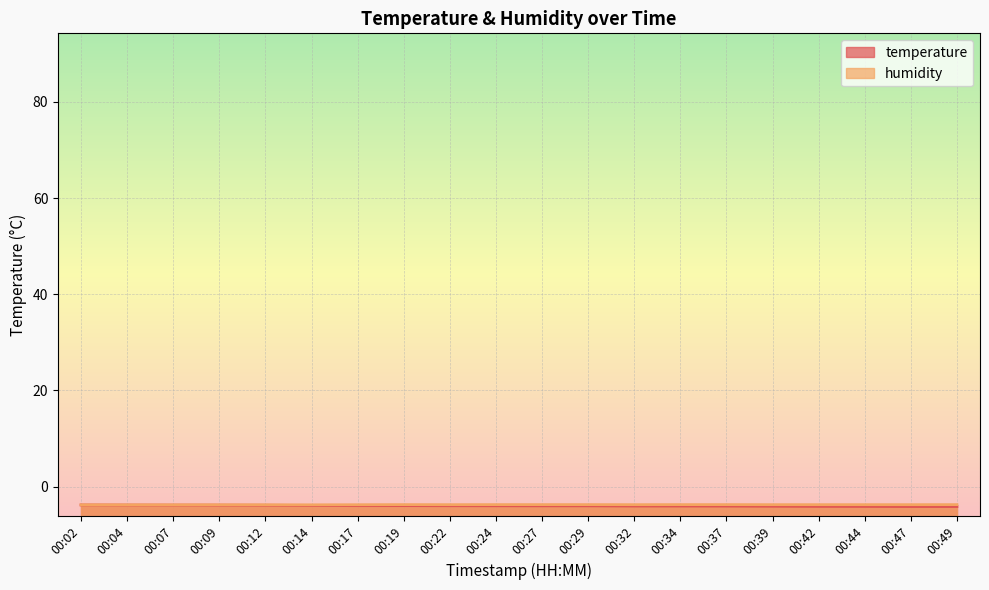

True or false: temperature and humidity cross at least once.

False